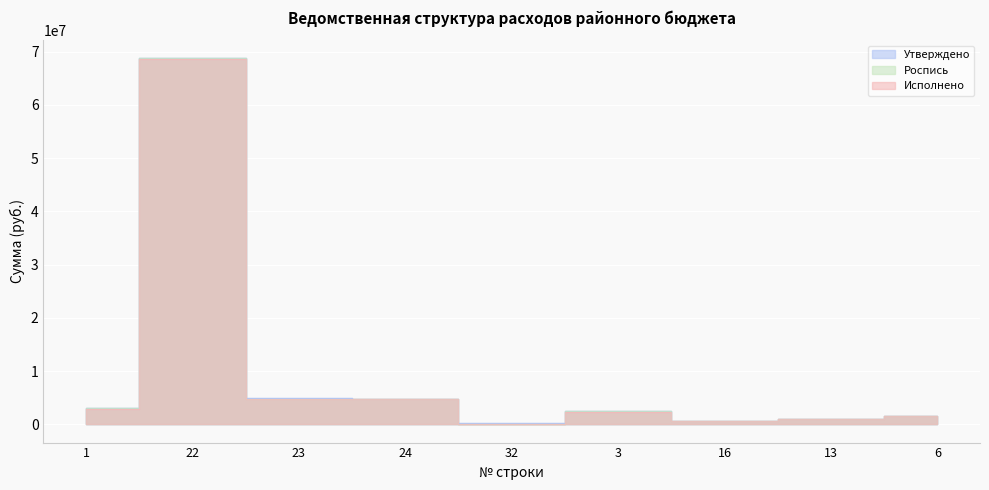

True or false: Утверждено has a value of 109957.4 at 32.

False